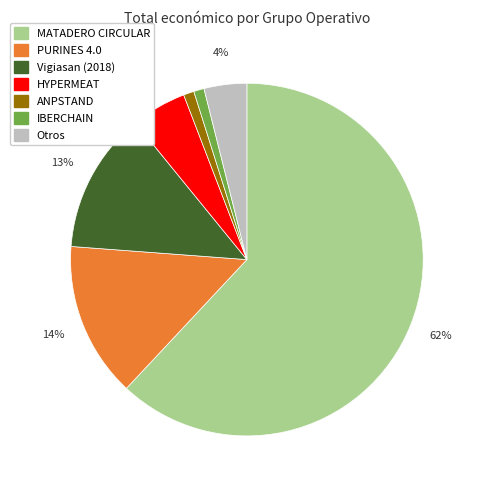

How many slices are in this pie chart?

7